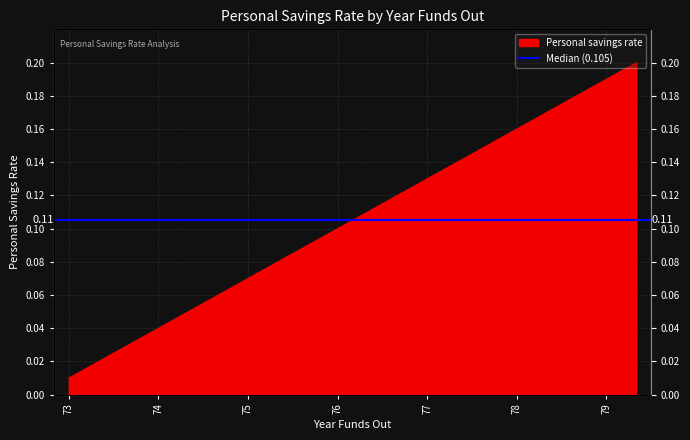

Between 77 and 74, which is larger?

77